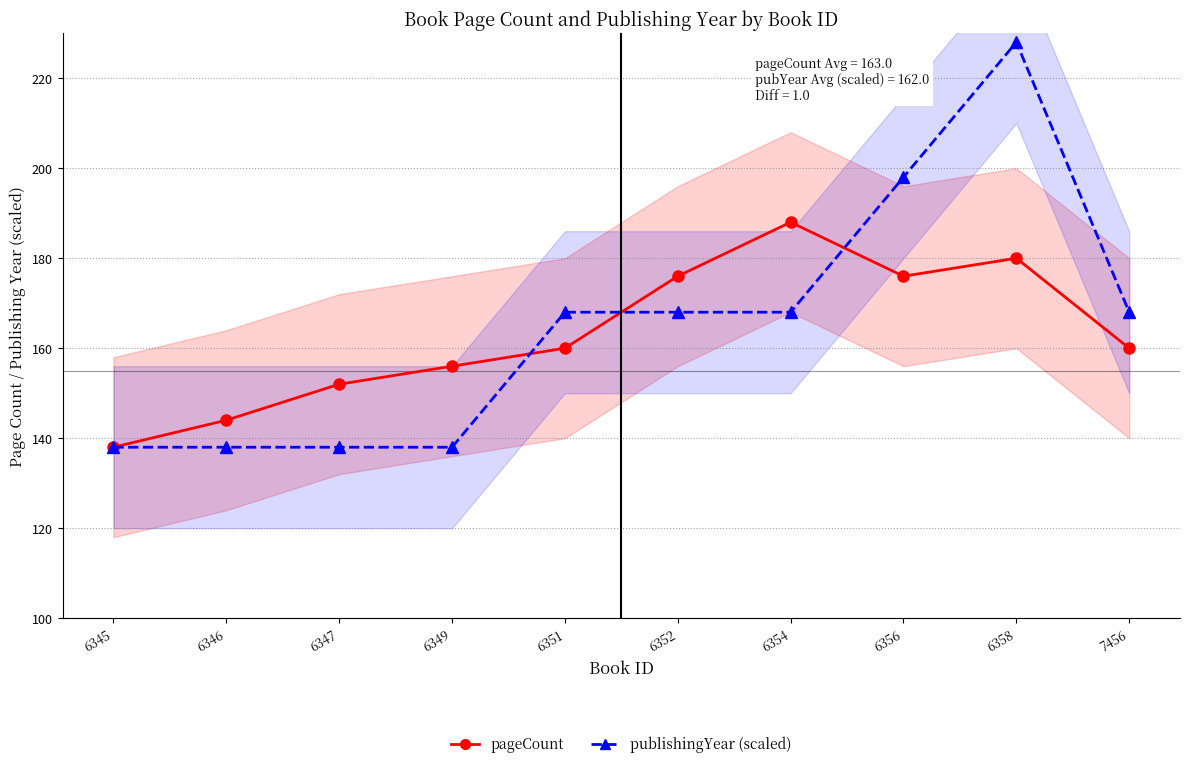

What is the average value of the publishingYear (scaled) series?

165